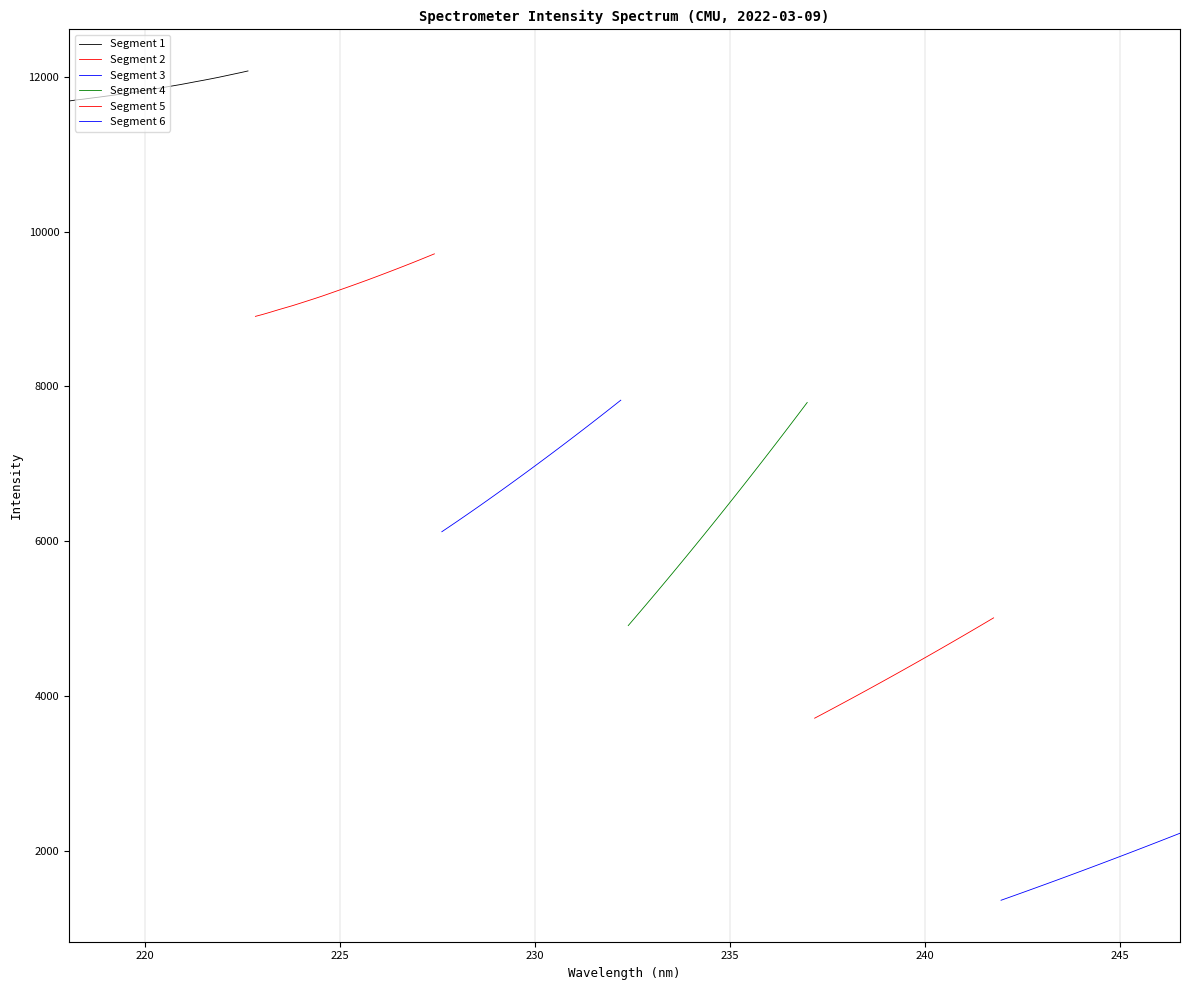

What is the minimum value for Segment 5?

3712.6